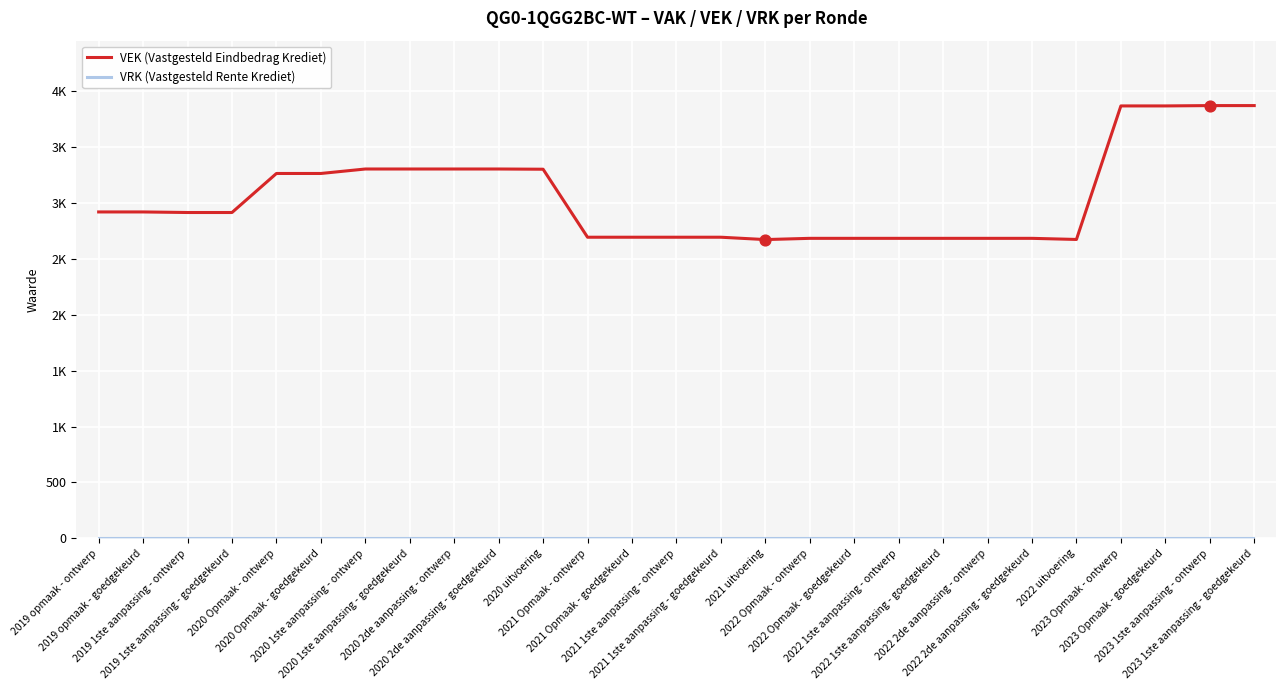

Approximately how many times larger is the value at 2019 1ste aanpassing - goedgekeurd compared to 2022 1ste aanpassing - ontwerp?

1.1